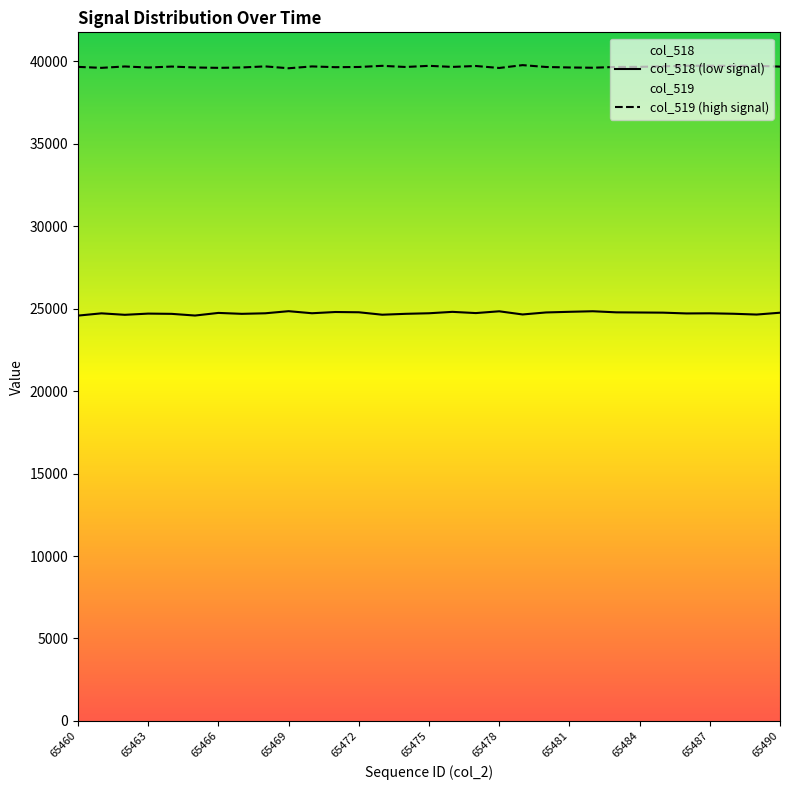

The col_519 (high signal) series shows 39664 at 65460. True or false?

True